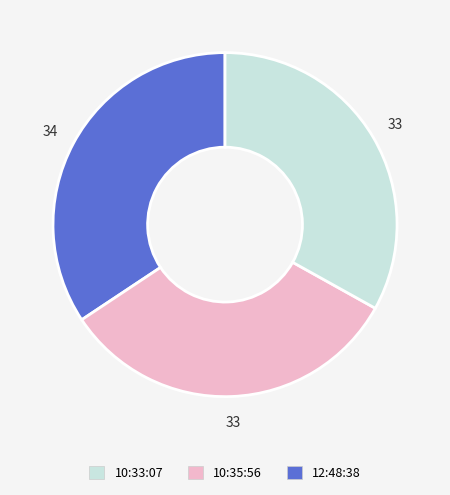

Is there any slice that represents more than half of the pie?

No